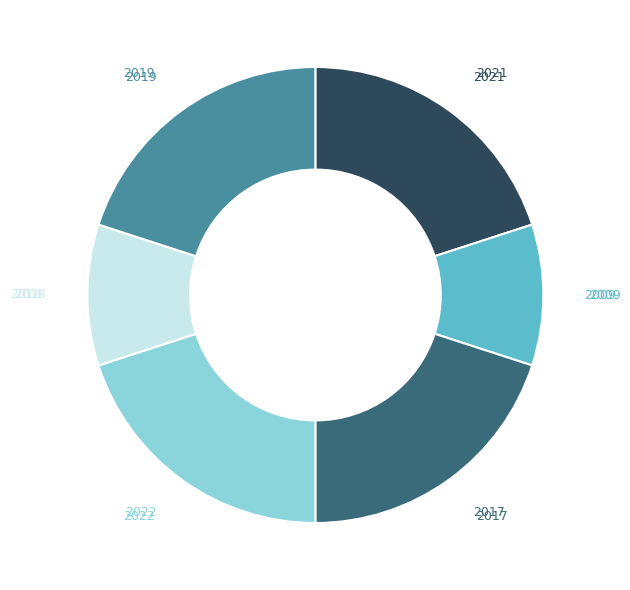

Does any single category account for the majority?

No